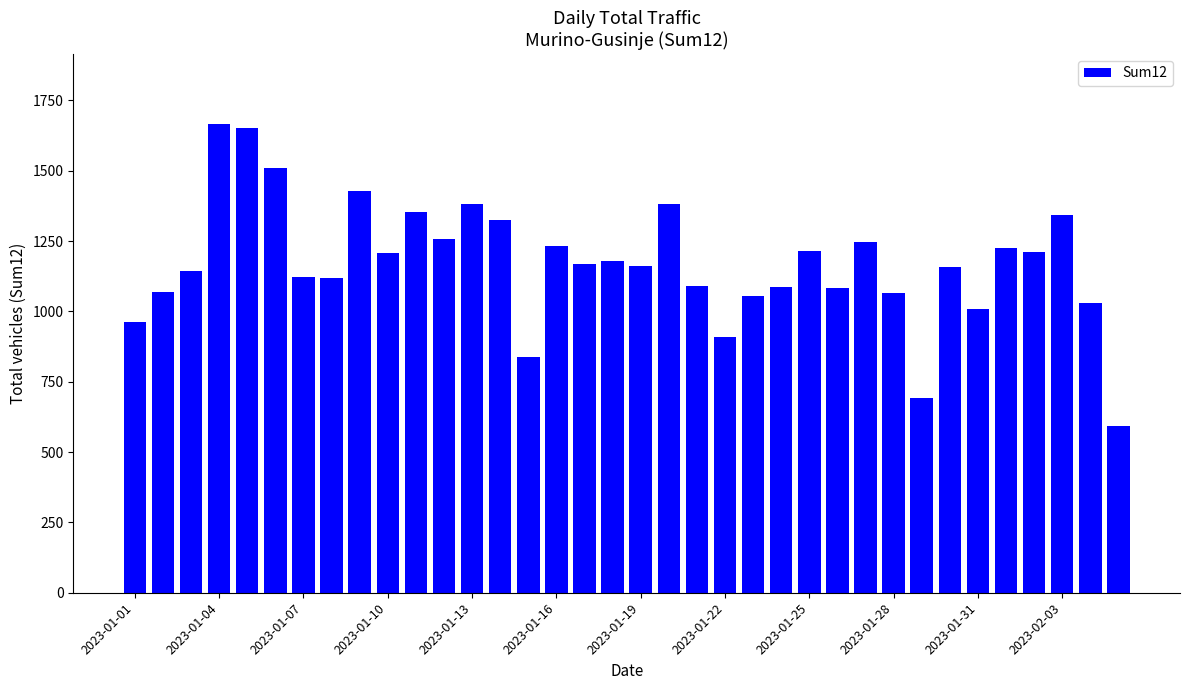

What is the difference between the maximum and minimum values?

1073